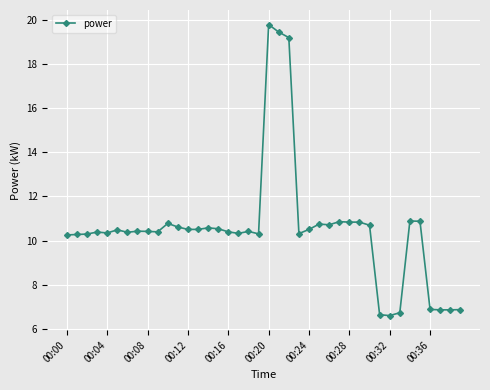

What is the smallest value displayed?

6.6